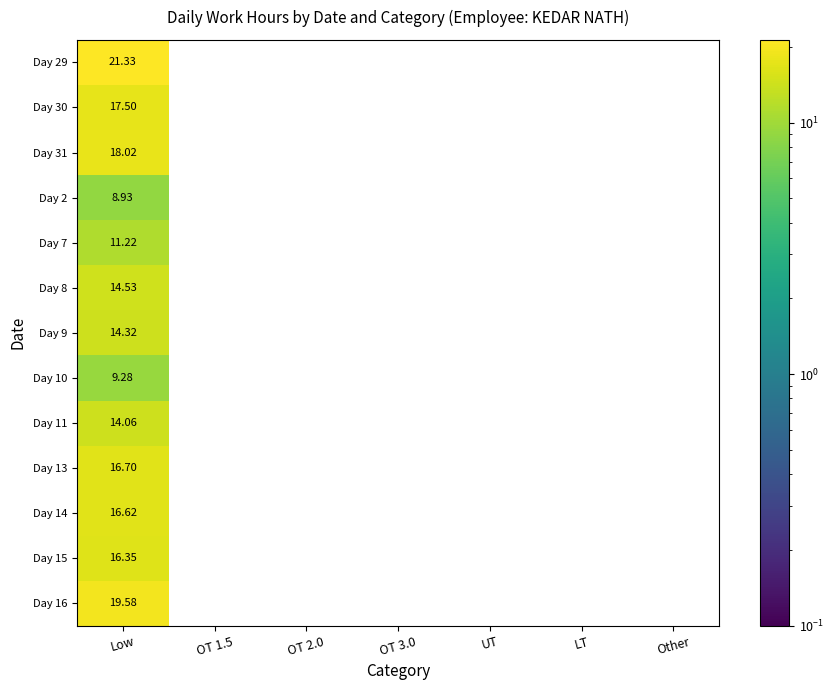

At which category is the sum across all series the highest?

Low